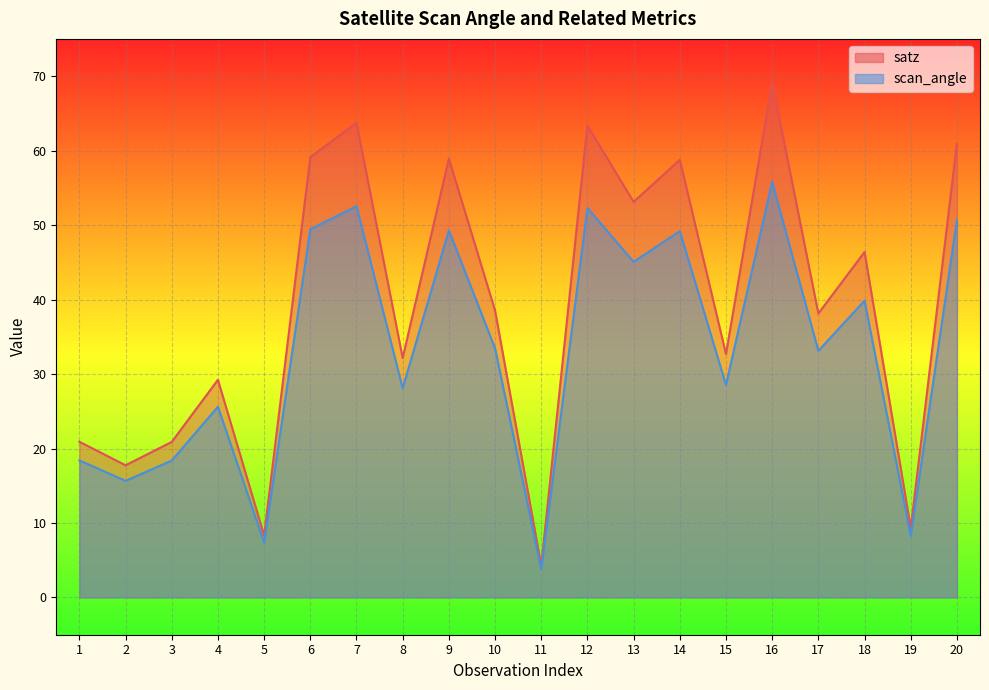

Which category has the highest value in the satz series?

16